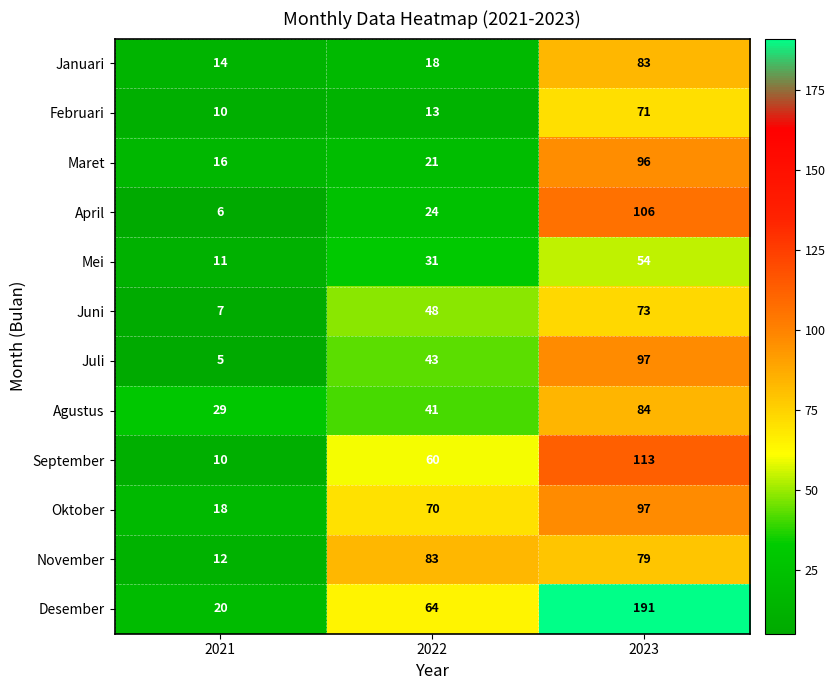

Which series has the largest total across all categories?

Desember